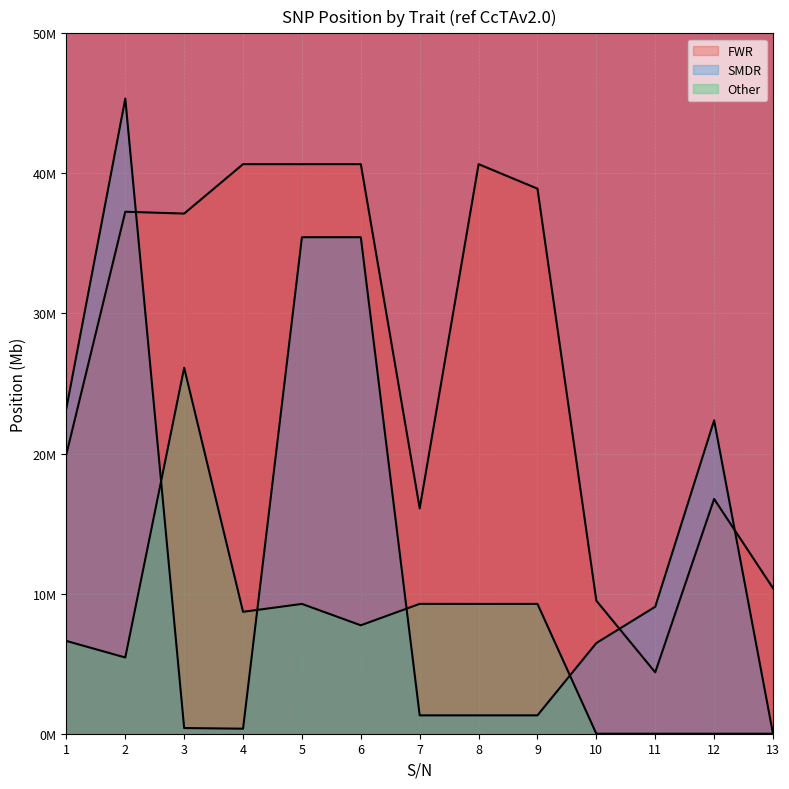

At which category is the sum across all series the highest?

2